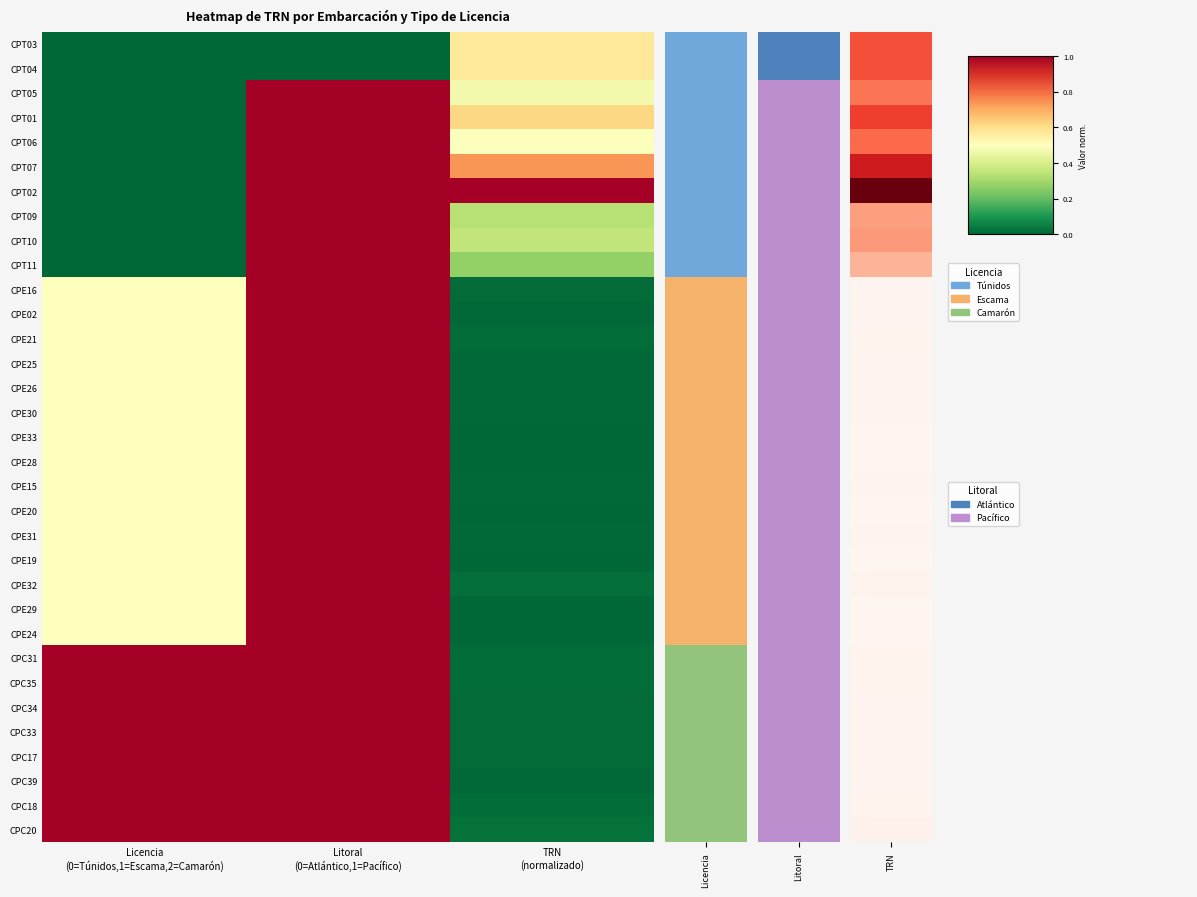

At how many categories does at least one series exceed 0?

3